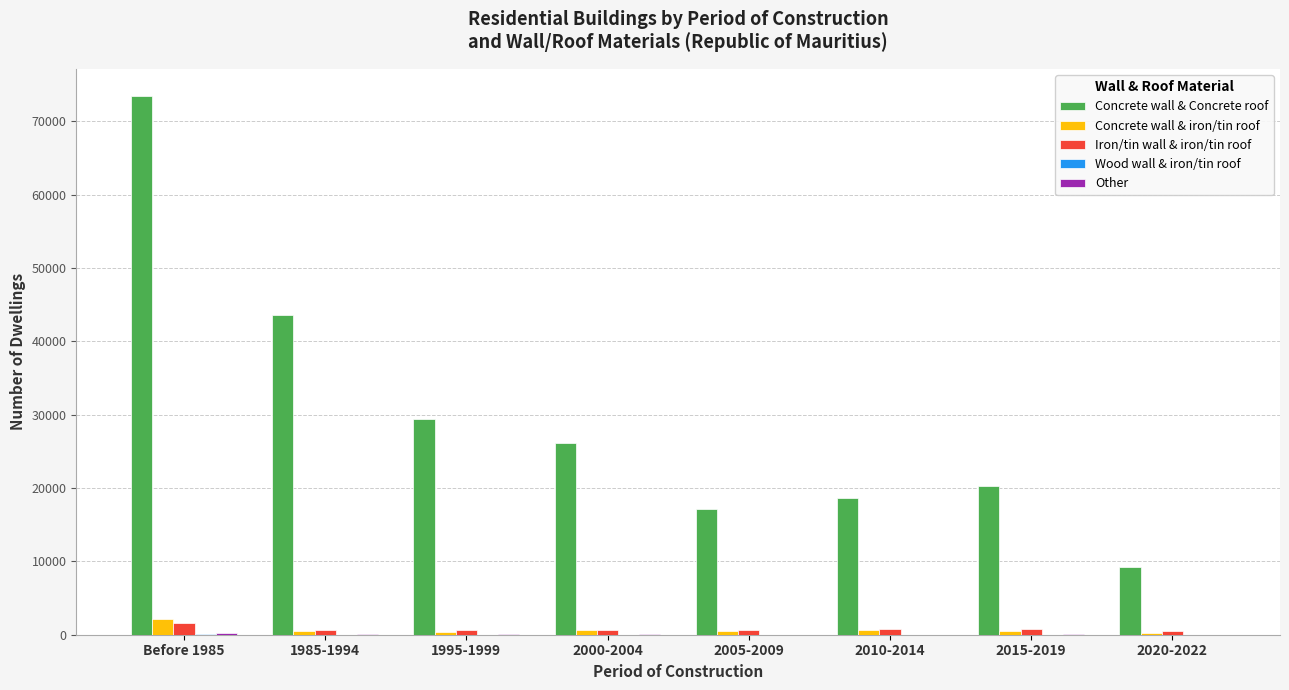

What is the greatest value displayed?

73475